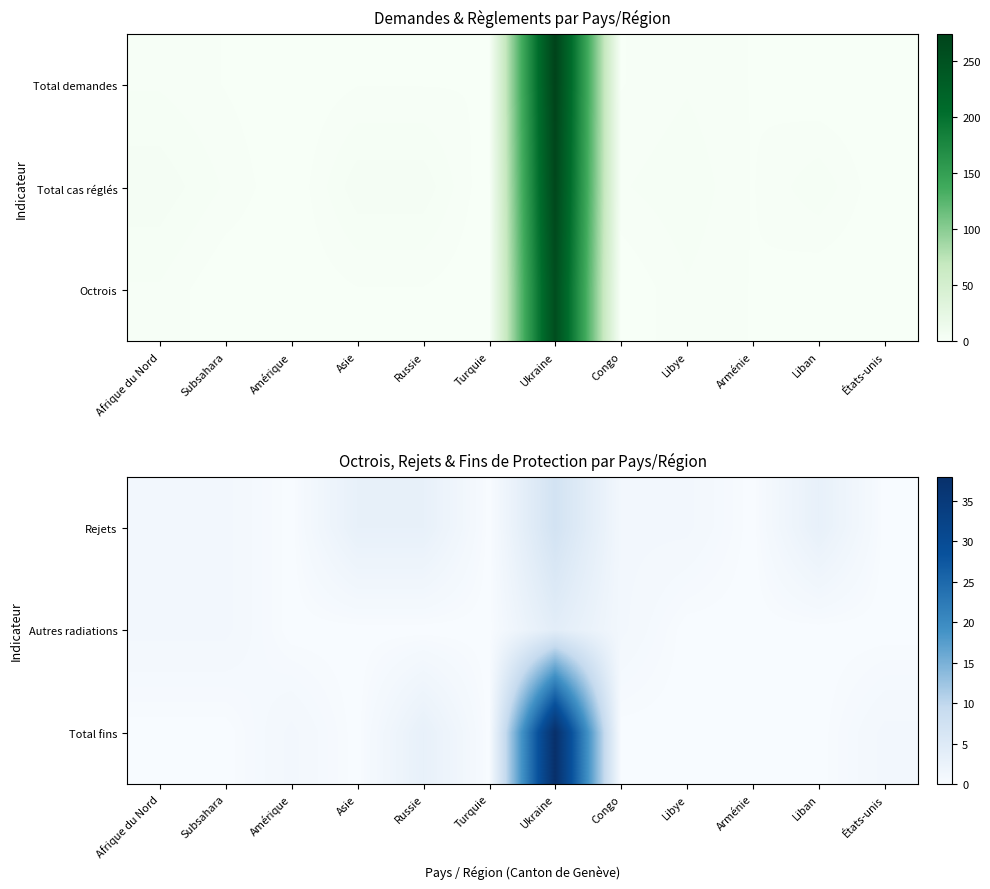

Reading left to right, list all the values displayed in this chart.

Rejets: Afrique du Nord=1	Subsahara=1	Amérique=0	Asie=3	Russie=3	Turquie=0	Ukraine=7	Congo=1	Libye=1	Arménie=0	Liban=3	États-unis=0
Autres radiations: Afrique du Nord=1	Subsahara=1	Amérique=0	Asie=0	Russie=0	Turquie=0	Ukraine=4	Congo=1	Libye=0	Arménie=0	Liban=0	États-unis=0
Total fins: Afrique du Nord=0	Subsahara=0	Amérique=1	Asie=0	Russie=3	Turquie=0	Ukraine=38	Congo=0	Libye=0	Arménie=0	Liban=0	États-unis=1